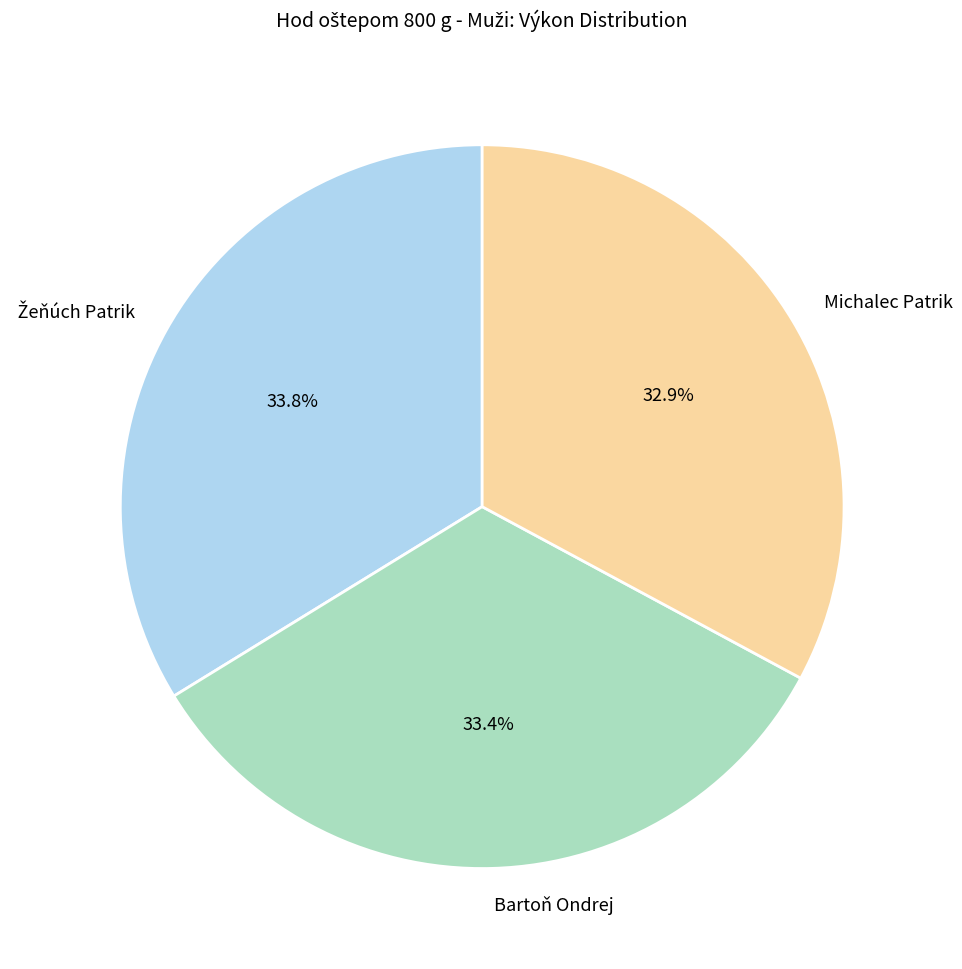

What percentage is the Michalec Patrik slice, to the nearest percent?

33%